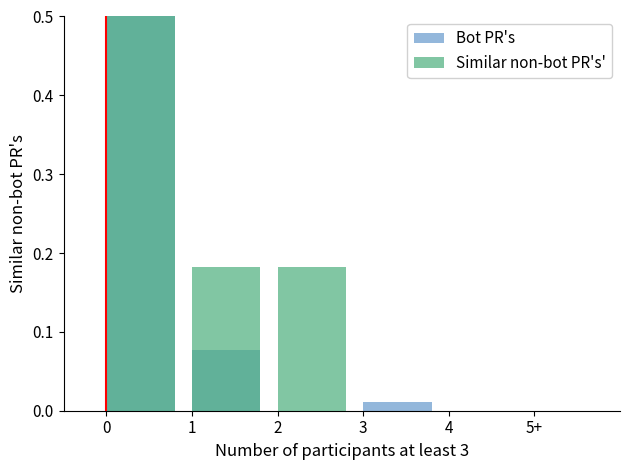

Between 0 and 2, which series saw the biggest shift?

Bot PR's